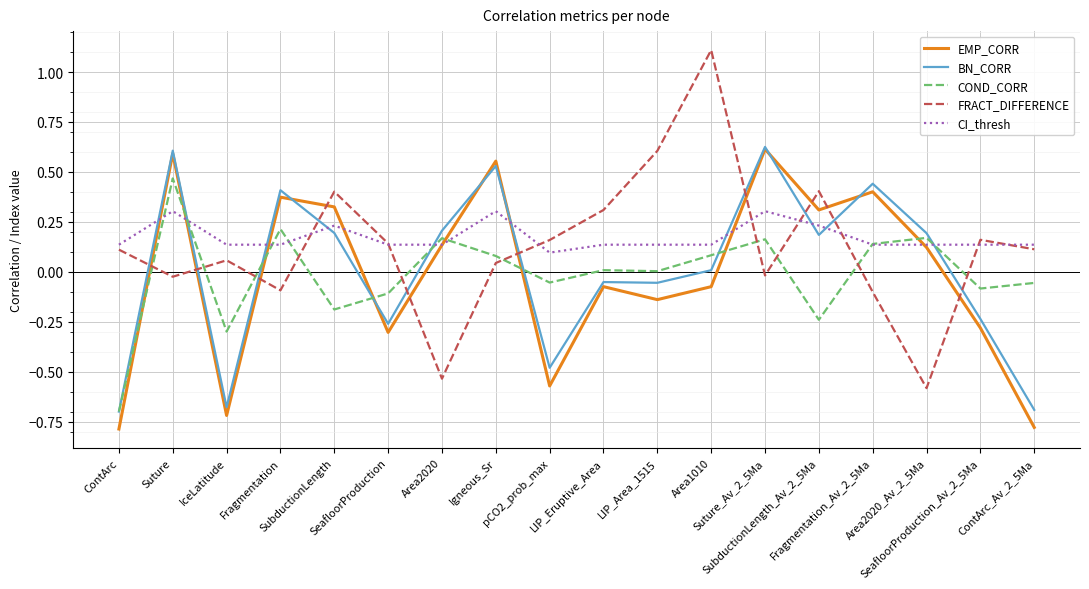

The FRACT_DIFFERENCE series shows -0.5 at Area2020. True or false?

True